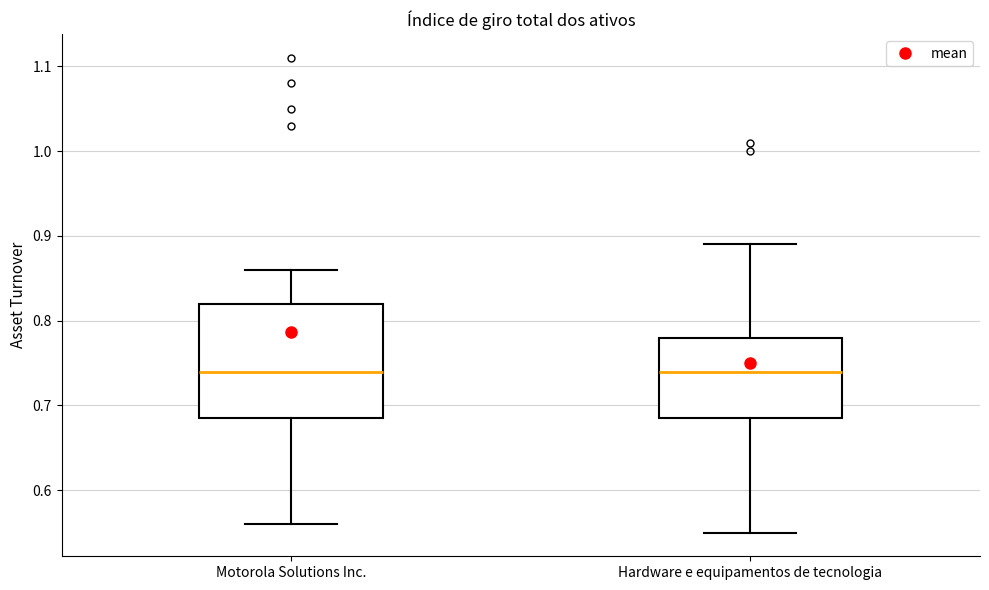

Comparing the boxes themselves (not the whiskers), which one is the tallest?

Motorola Solutions Inc.